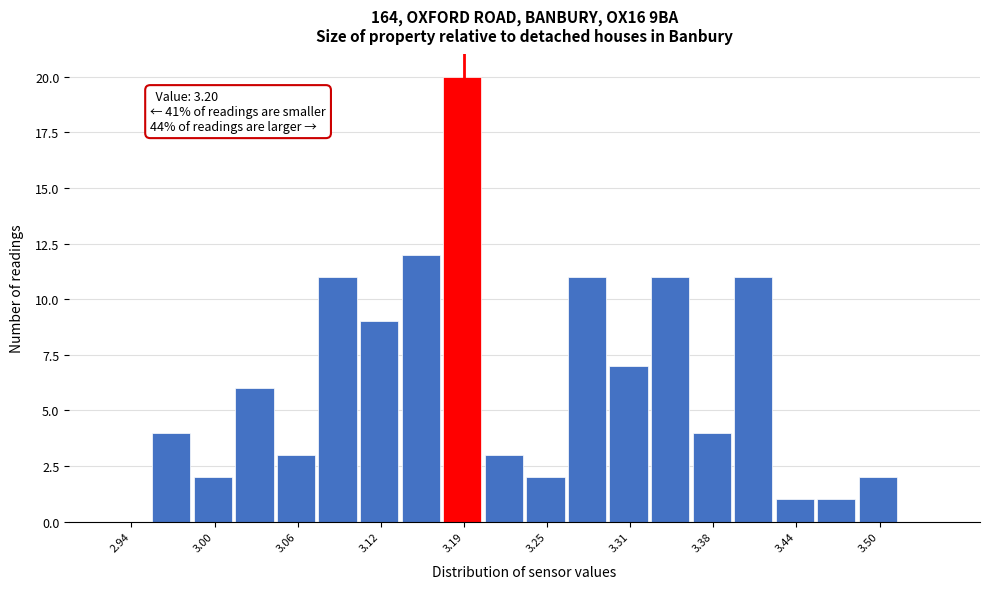

Read against the x-axis, roughly where is the centre of the tallest bar?

3.19